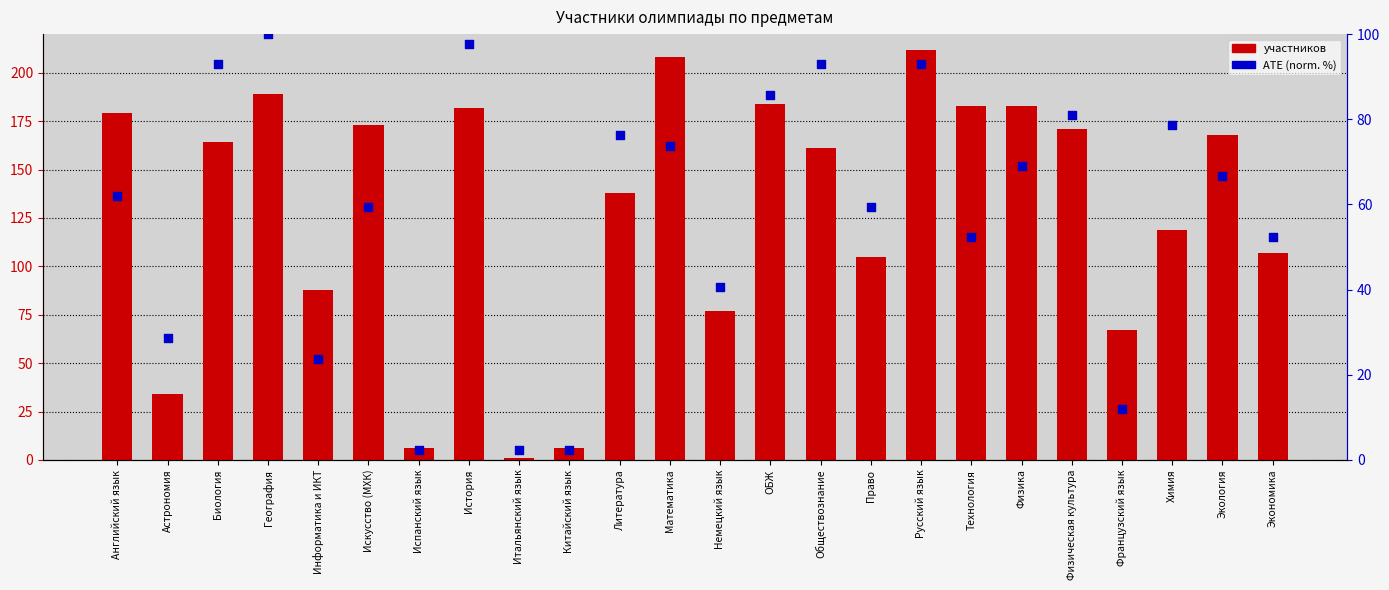

Which series reaches the maximum Y coordinate?

участников (total)